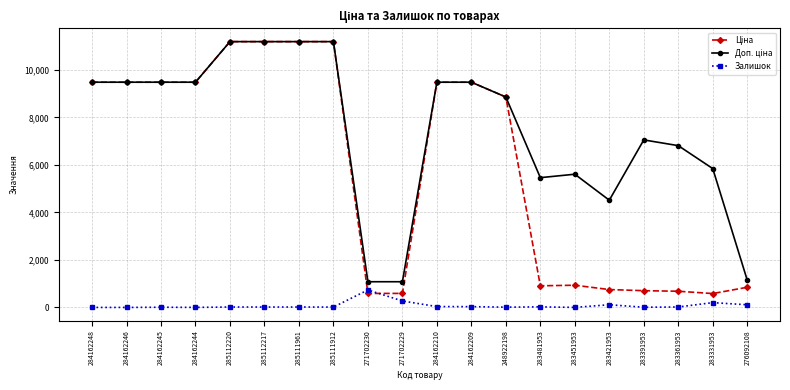

What is the difference between the highest and lowest values at 284162246?

9480.1